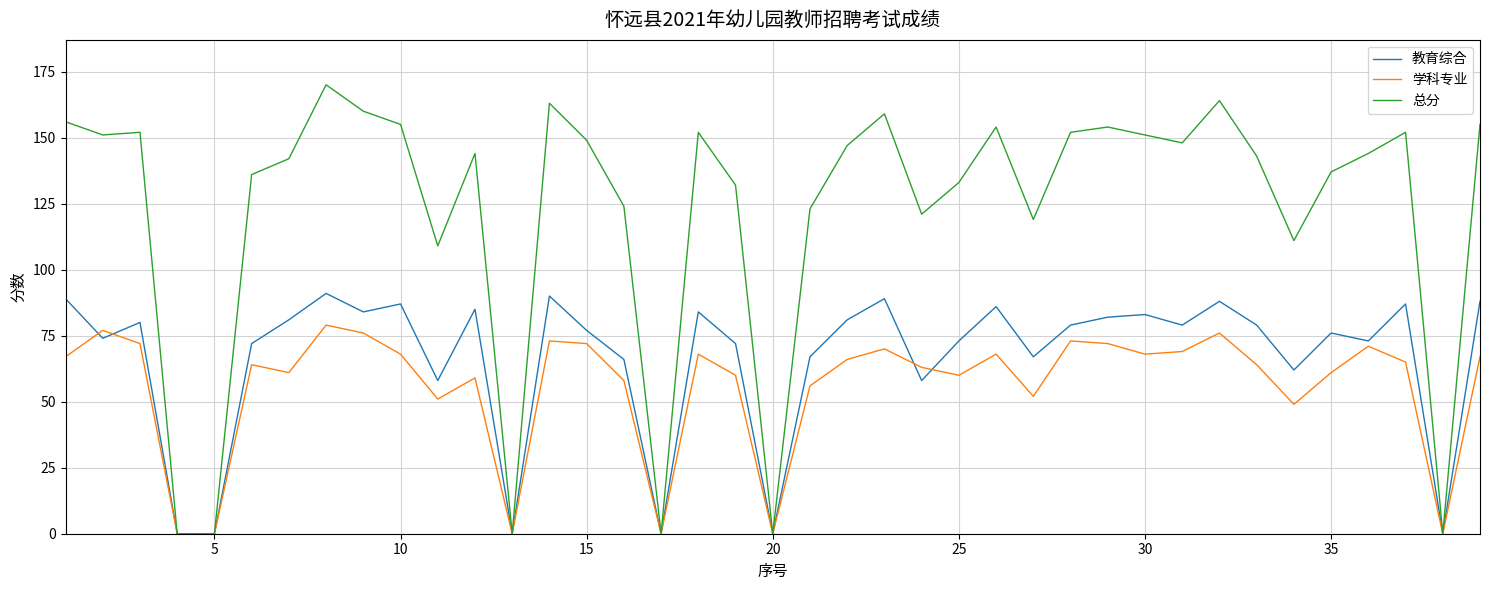

Which series has the largest total across all categories?

总分